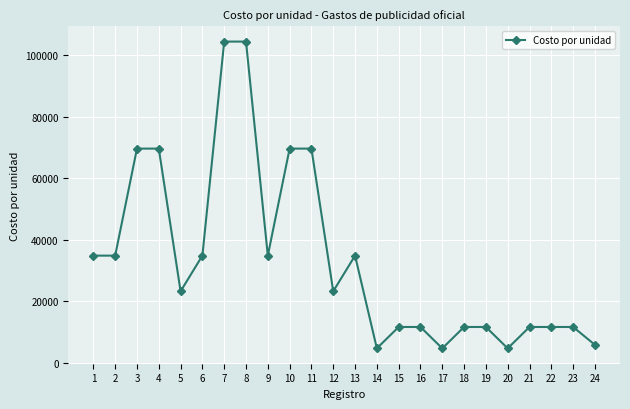

True or false: the data has more than 0 interior local peaks.

True